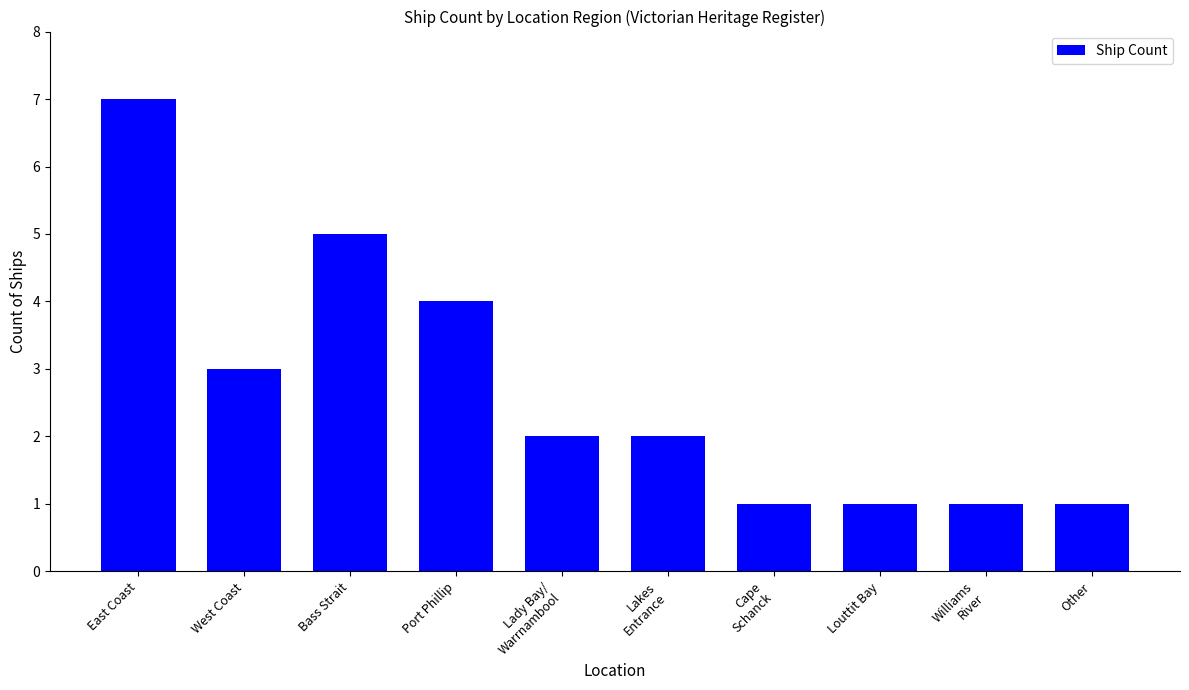

Which label corresponds to the largest value in the chart?

East Coast